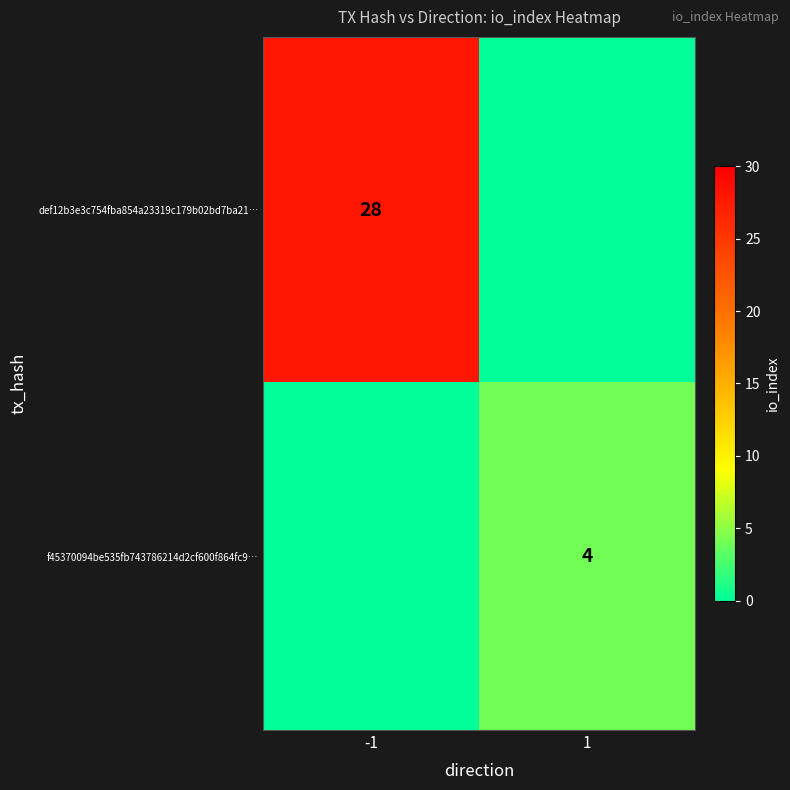

Is the value of f45370094be535fb743786214d2cf600f864fc9… at 1 greater than the value of def12b3e3c754fba854a23319c179b02bd7ba21… at -1?

No